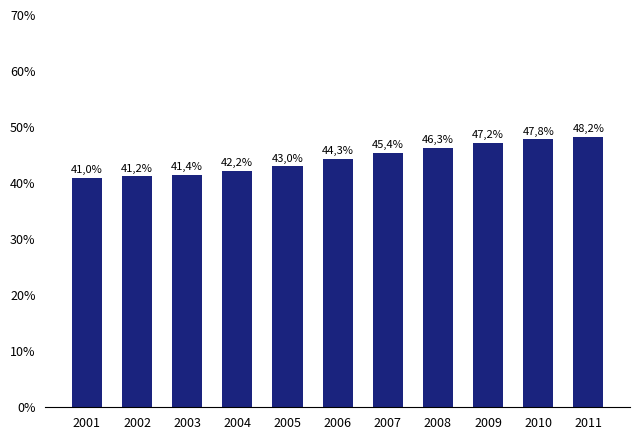

Does the chart contain any negative values?

No